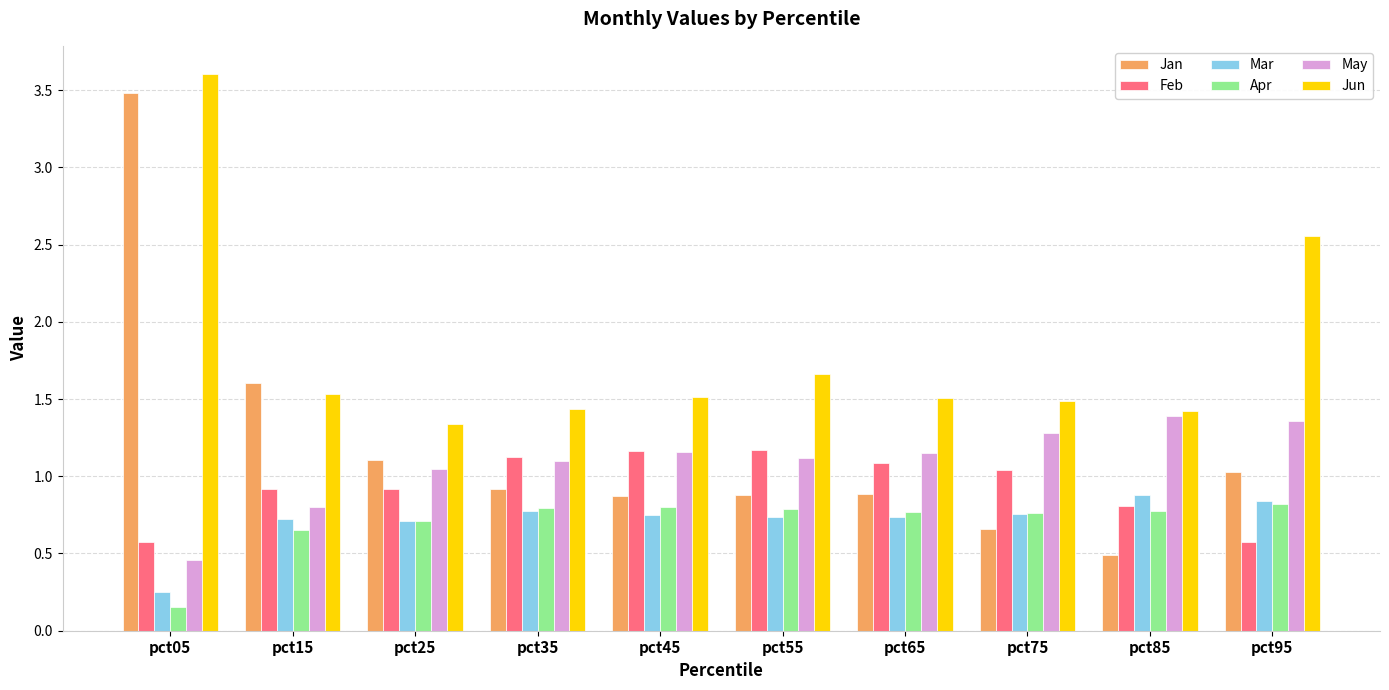

Which label corresponds to the largest value in the chart?

pct05